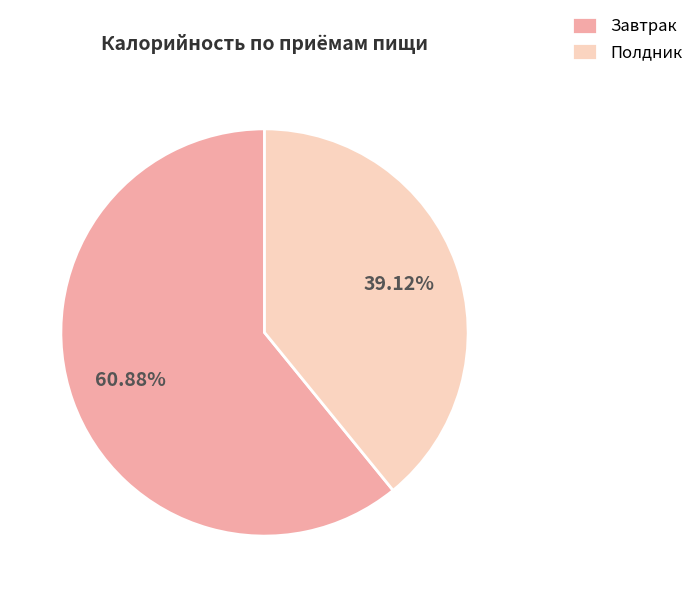

Is there any slice that represents more than half of the pie?

Yes